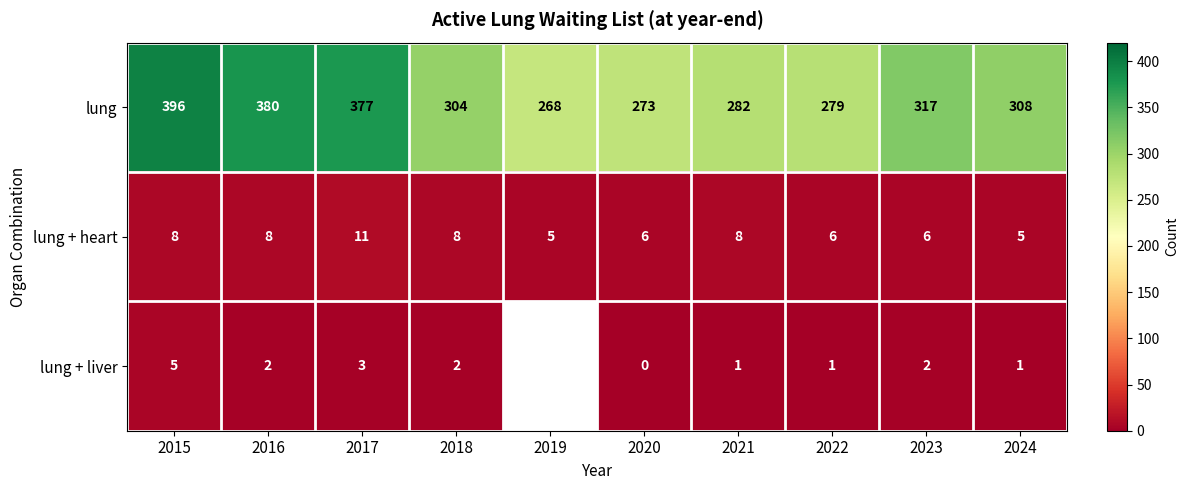

What is the spread (max minus min) of values at 2020?

273